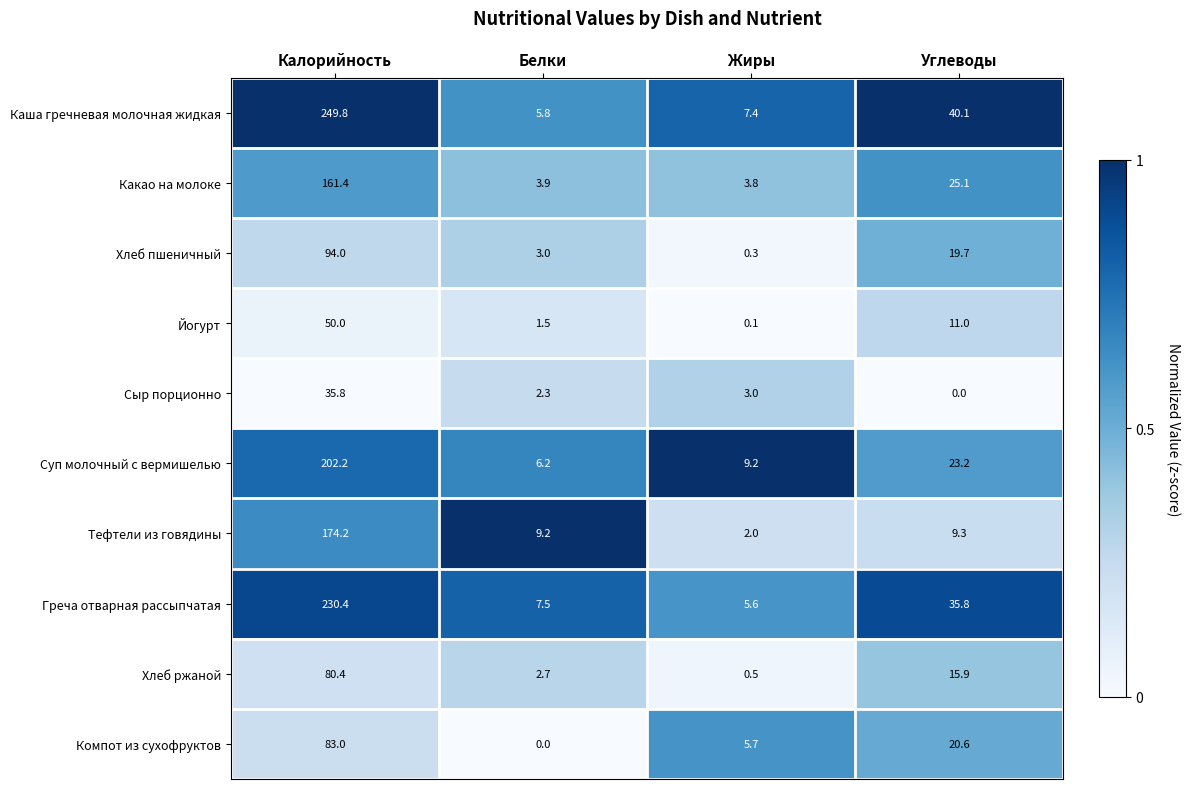

The Компот из сухофруктов series shows 26.6 at Белки. True or false?

False